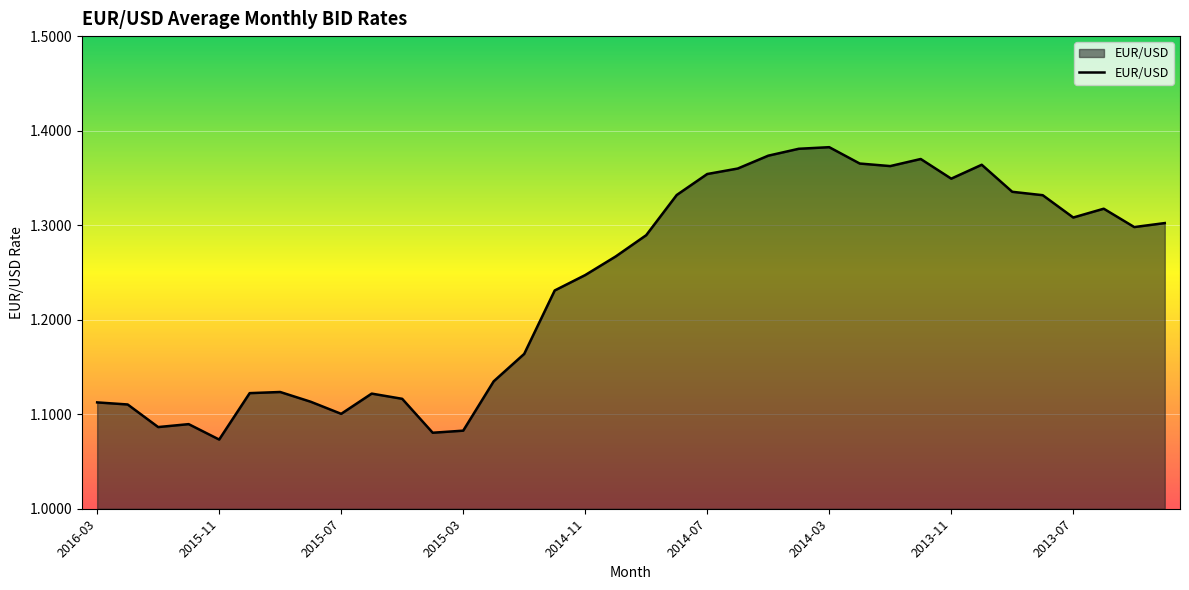

How many lines are shown in the chart?

1